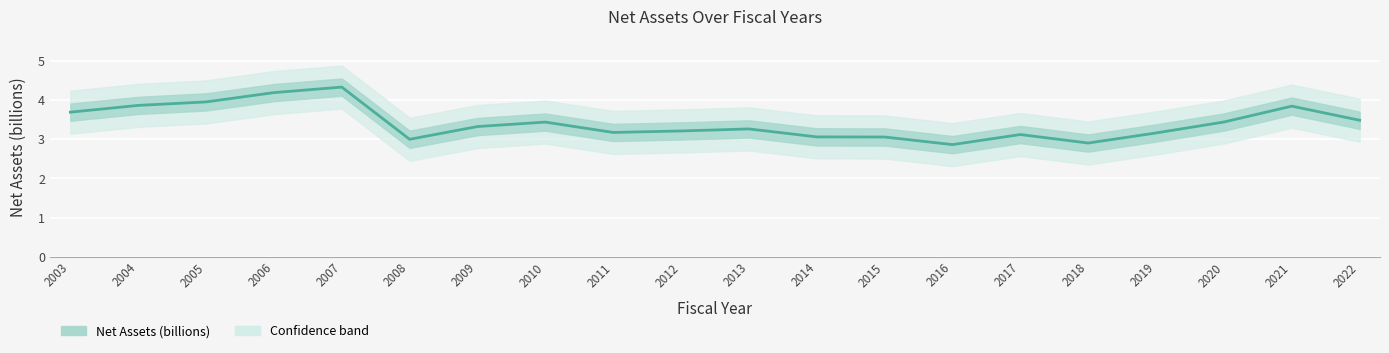

Approximately how many times larger is the value at 2013 compared to 2004?

0.8